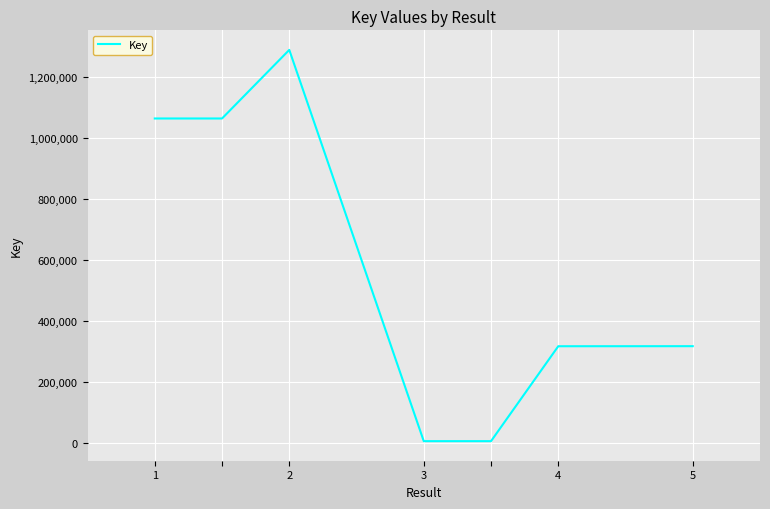

Does the chart have visible grid lines?

Yes